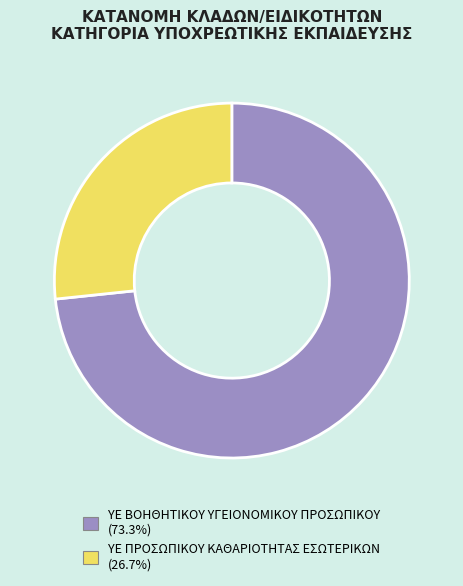

Rank the categories by value from lowest to highest.

ΥΕ ΠΡΟΣΩΠΙΚΟΥ ΚΑΘΑΡΙΟΤΗΤΑΣ ΕΣΩΤΕΡΙΚΩΝ, ΥΕ ΒΟΗΘΗΤΙΚΟΥ ΥΓΕΙΟΝΟΜΙΚΟΥ ΠΡΟΣΩΠΙΚΟΥ